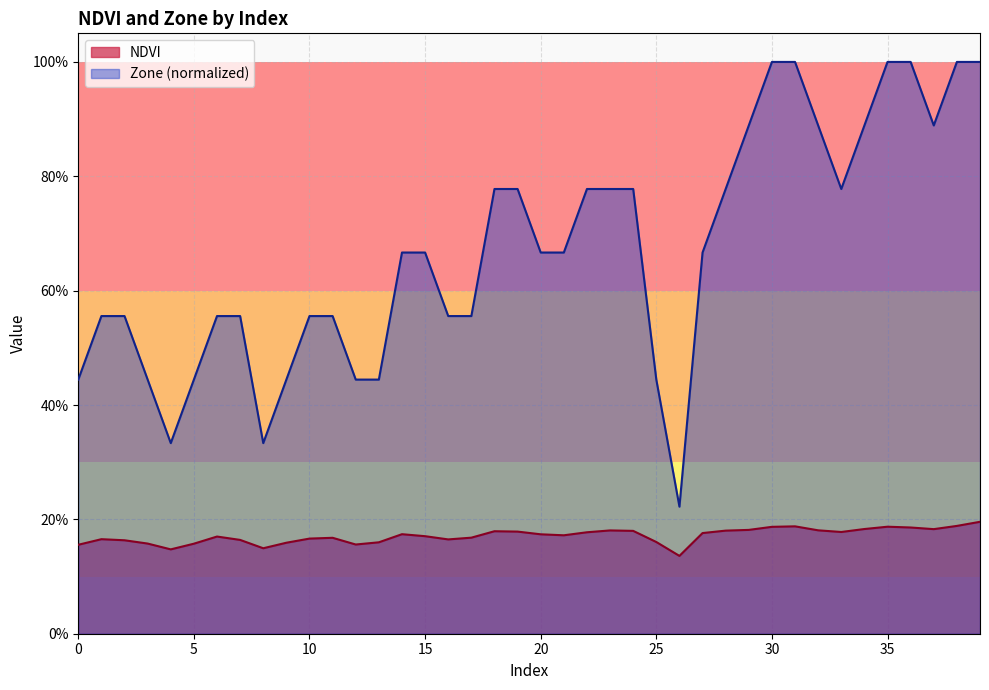

What is the difference between the maximum and minimum values in the Zone series?

0.8